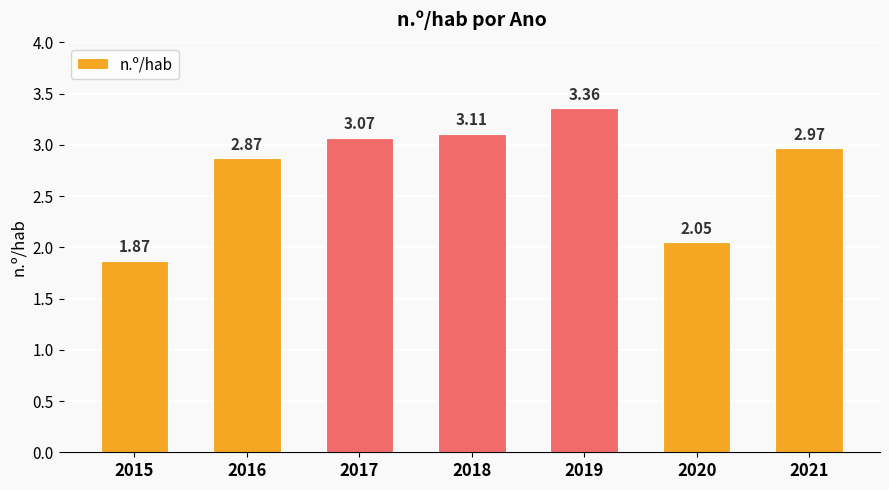

At which label does the data first exceed 2?

2016